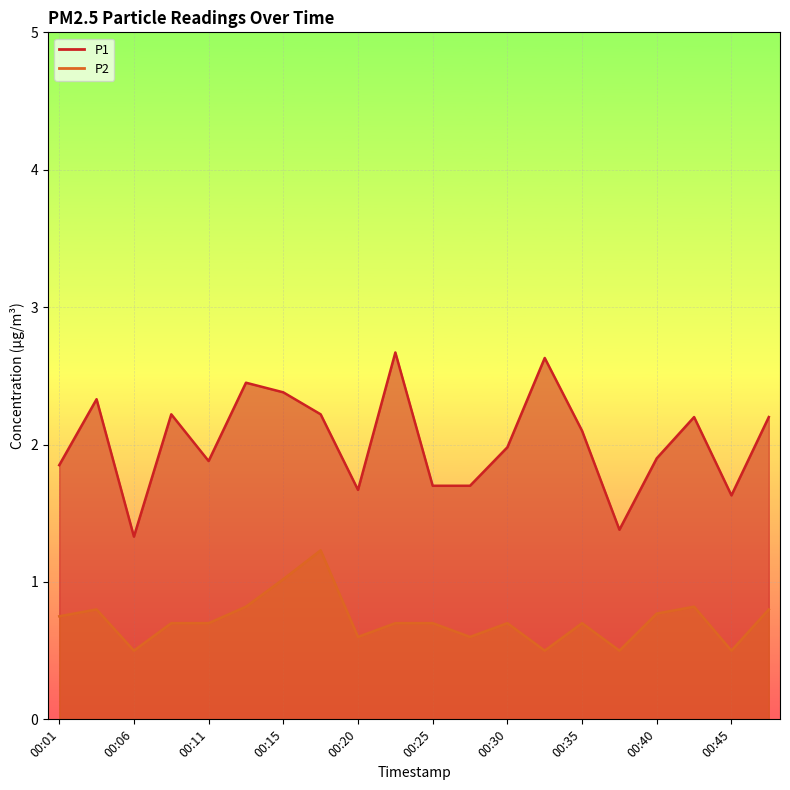

What is the spread (max minus min) of values at 00:37?

0.9